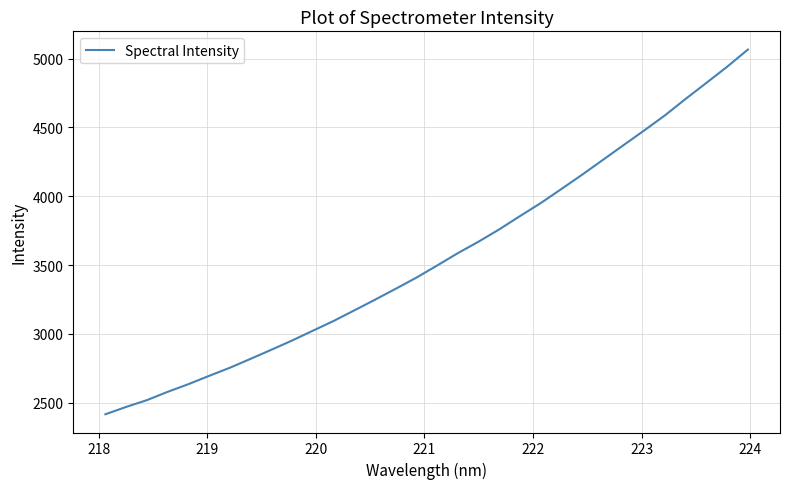

What is the greatest value displayed?

5065.8